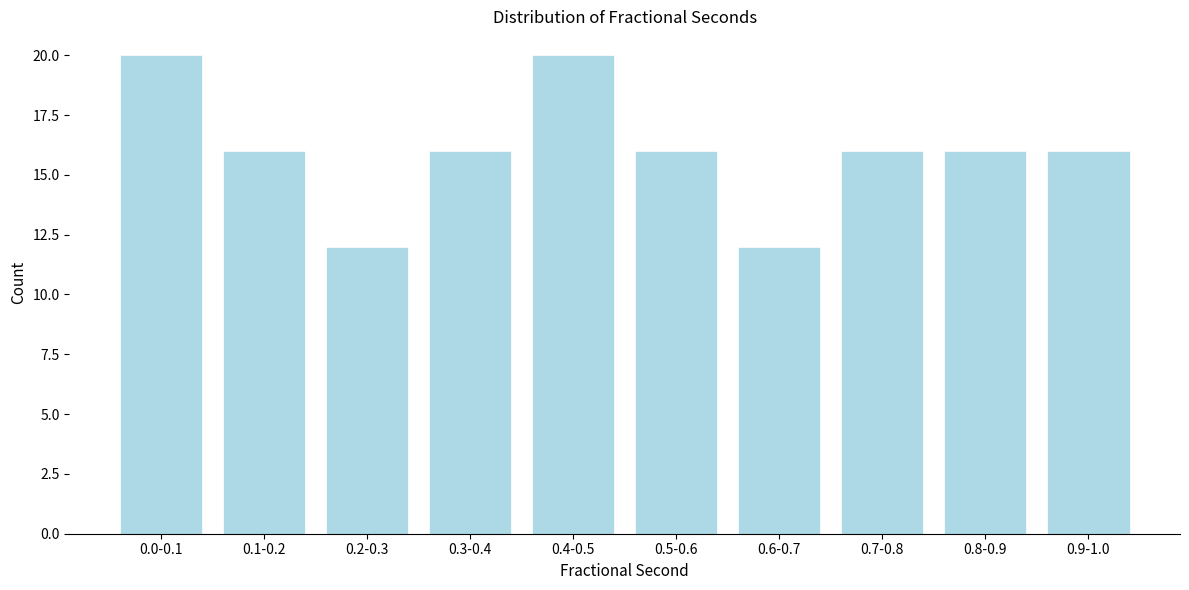

Reading left to right, extract all data points from this chart.

0.0-0.1=20	0.1-0.2=16	0.2-0.3=12	0.3-0.4=16	0.4-0.5=20	0.5-0.6=16	0.6-0.7=12	0.7-0.8=16	0.8-0.9=16	0.9-1.0=16